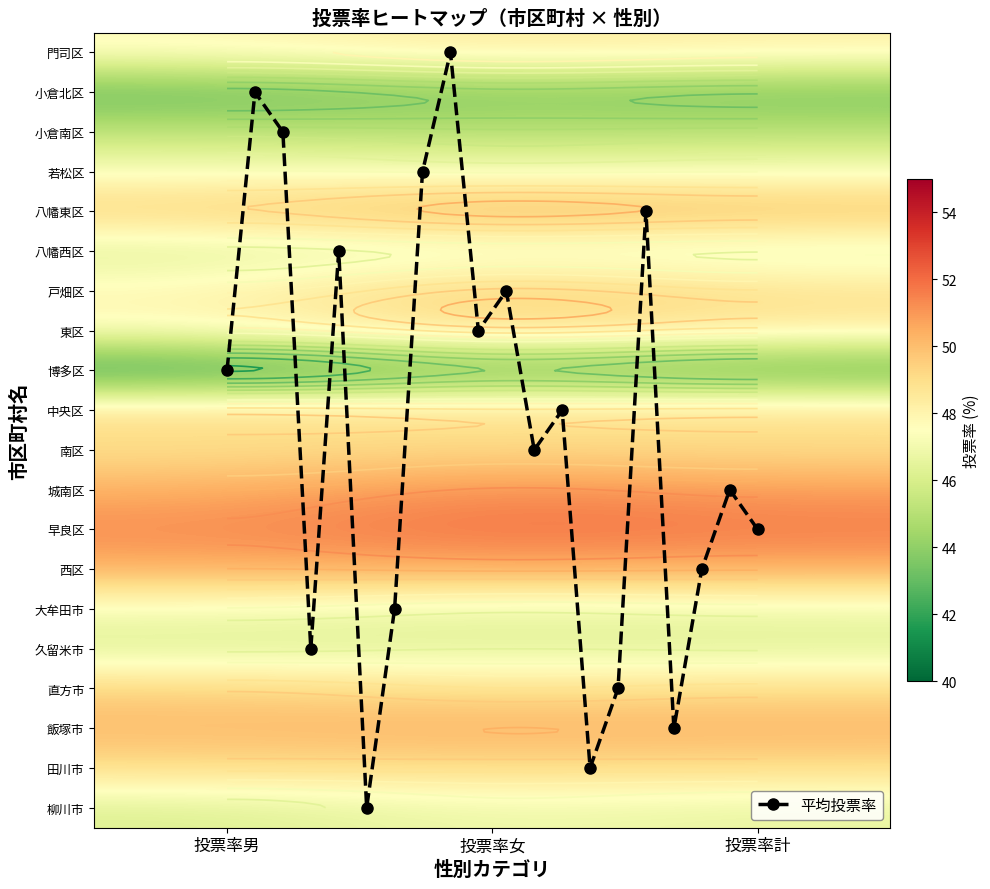

Reading right to left, what are all the values shown in this chart?

門司区: 投票率計=48.2	投票率女=48.5	投票率男=47.8
小倉北区: 投票率計=43.3	投票率女=43.7	投票率男=42.9
小倉南区: 投票率計=45.1	投票率女=45.0	投票率男=45.2
若松区: 投票率計=47.2	投票率女=47.1	投票率男=47.3
八幡東区: 投票率計=50.1	投票率女=50.6	投票率男=49.5
八幡西区: 投票率計=46.4	投票率女=46.7	投票率男=46.2
戸畑区: 投票率計=48.9	投票率女=49.8	投票率男=47.9
東区: 投票率計=48.4	投票率女=49.1	投票率男=47.6
博多区: 投票率計=42.4	投票率女=43.2	投票率男=41.5
中央区: 投票率計=49.0	投票率女=48.9	投票率男=49.1
南区: 投票率計=49.0	投票率女=49.1	投票率男=48.9
城南区: 投票率計=50.9	投票率女=51.3	投票率男=50.4
早良区: 投票率計=51.6	投票率女=51.9	投票率男=51.3
西区: 投票率計=50.5	投票率女=50.6	投票率男=50.4
大牟田市: 投票率計=46.9	投票率女=46.6	投票率男=47.1
久留米市: 投票率計=46.3	投票率女=46.4	投票率男=46.2
直方市: 投票率計=49.1	投票率女=48.8	投票率男=49.4
飯塚市: 投票率計=50.3	投票率女=50.4	投票率男=50.1
田川市: 投票率計=49.1	投票率女=49.1	投票率男=49.1
柳川市: 投票率計=46.6	投票率女=47.0	投票率男=46.2